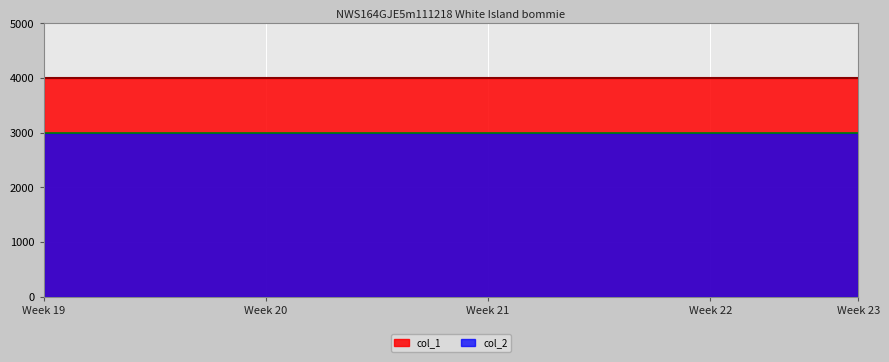

Does the chart display data point markers on the line(s)?

No